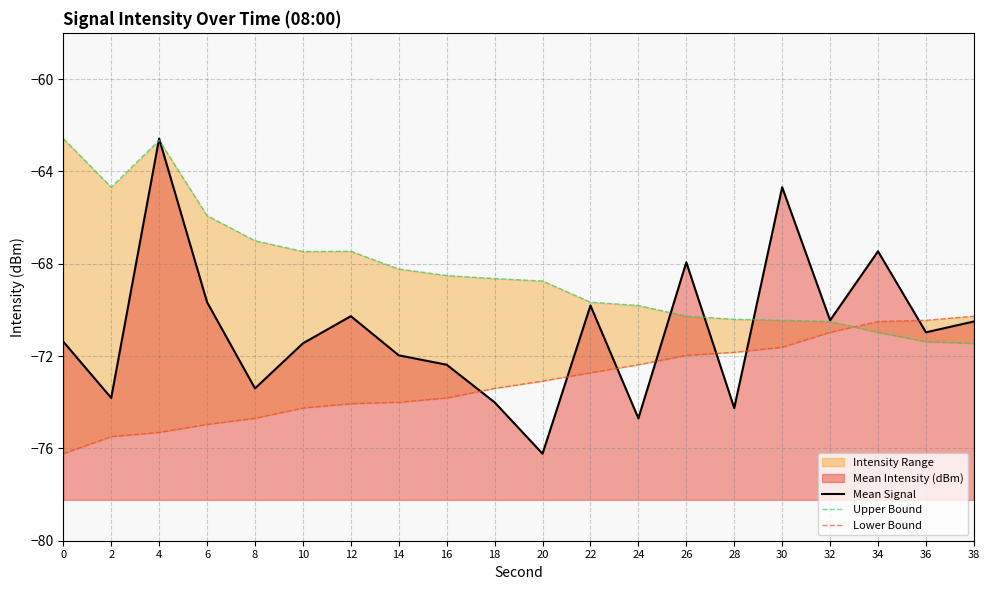

What is the sum of the Upper Bound values at 38 and 34?

-142.4